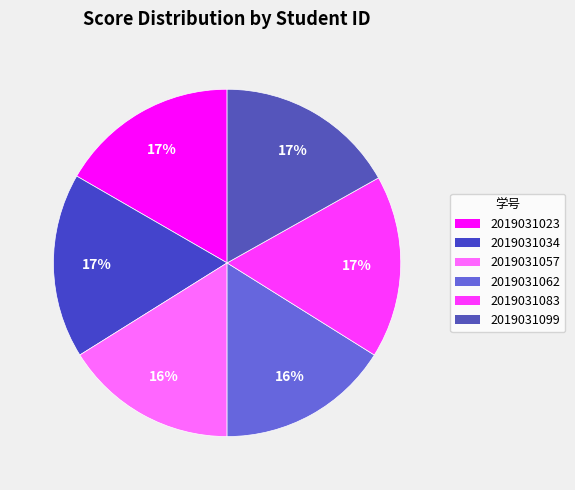

Combined, what portion of the pie is 2019031057 and 2019031034?

33.3%